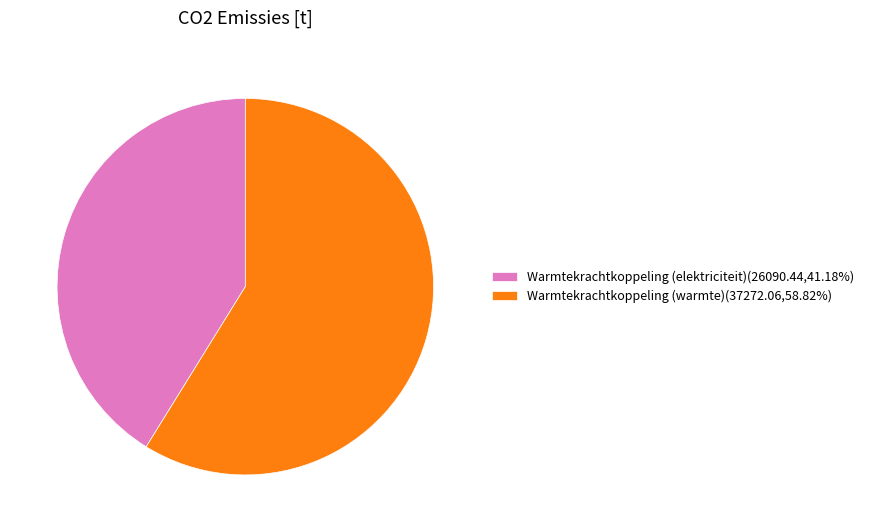

Is the sum of Warmtekrachtkoppeling (elektriciteit)(26090.44,41.18%) and Warmtekrachtkoppeling (warmte)(37272.06,58.82%) greater than half?

Yes